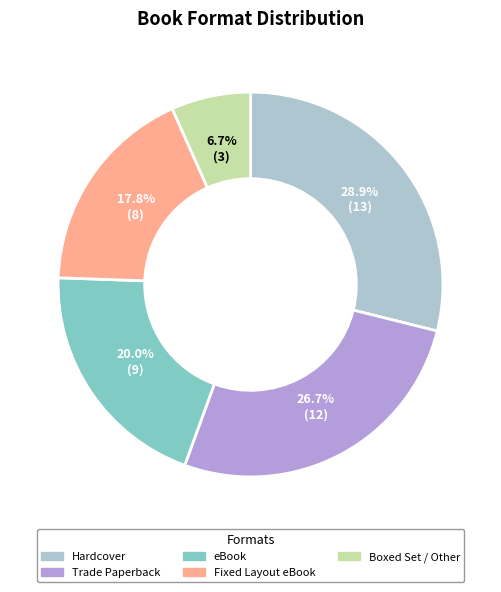

Is the sum of Trade Paperback and Fixed Layout eBook greater than half?

No